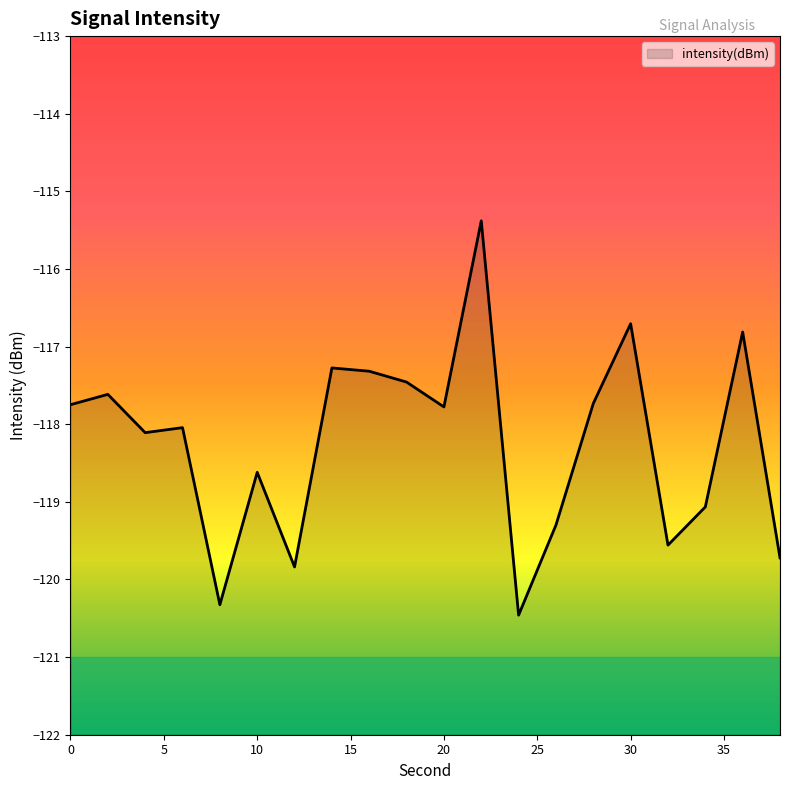

List the labels in order of value, largest first.

22, 30, 36, 14, 16, 18, 2, 28, 0, 20, 6, 4, 10, 34, 26, 32, 38, 12, 8, 24